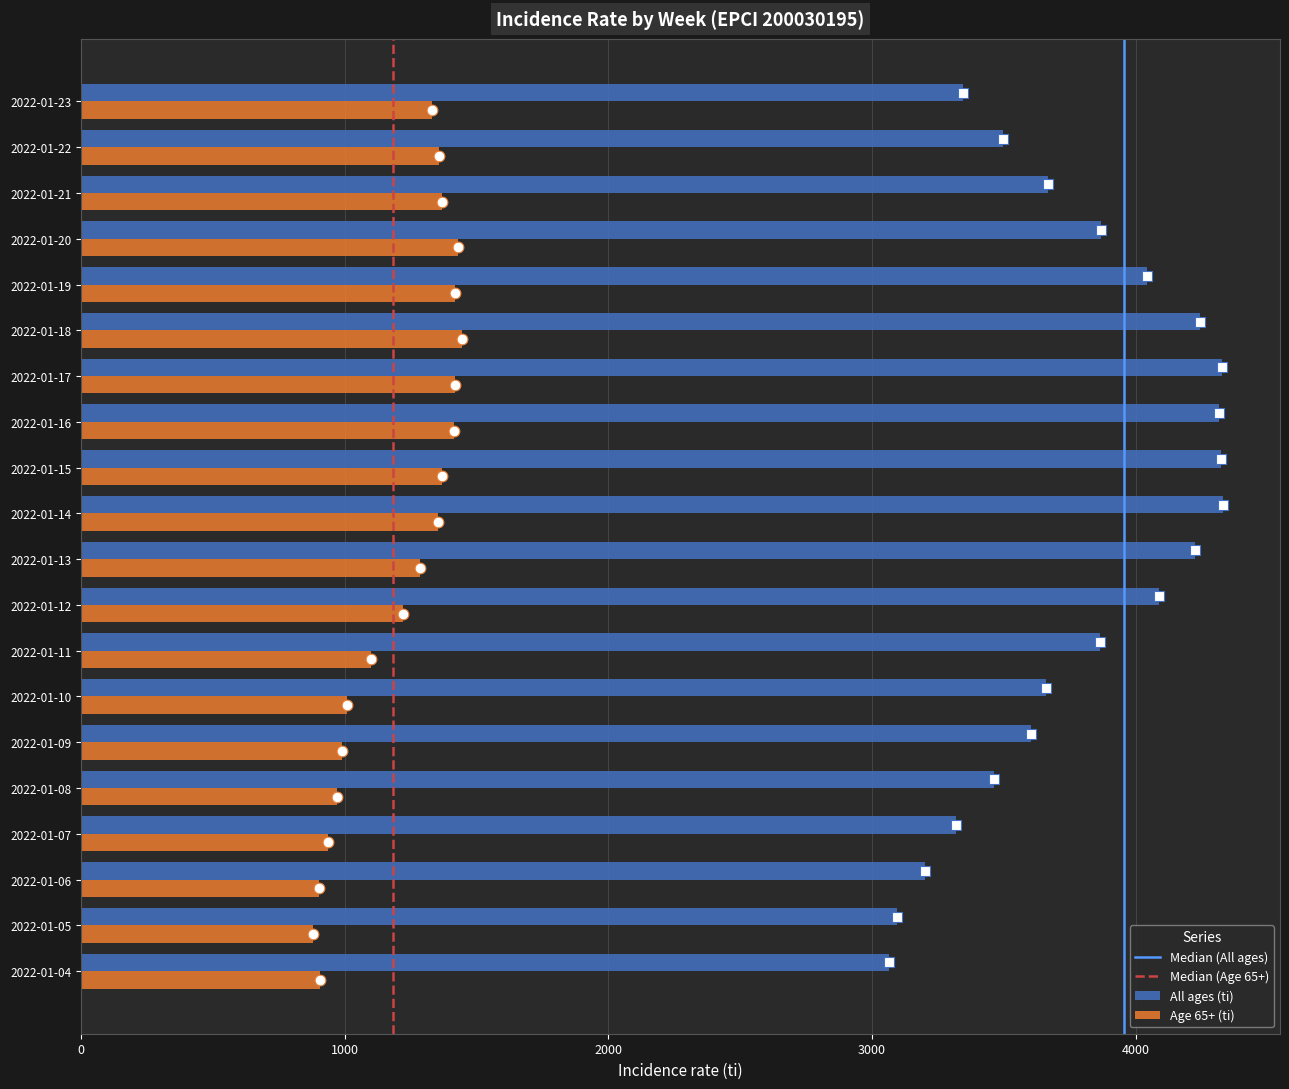

At which category is the sum across all series the highest?

2022-01-17